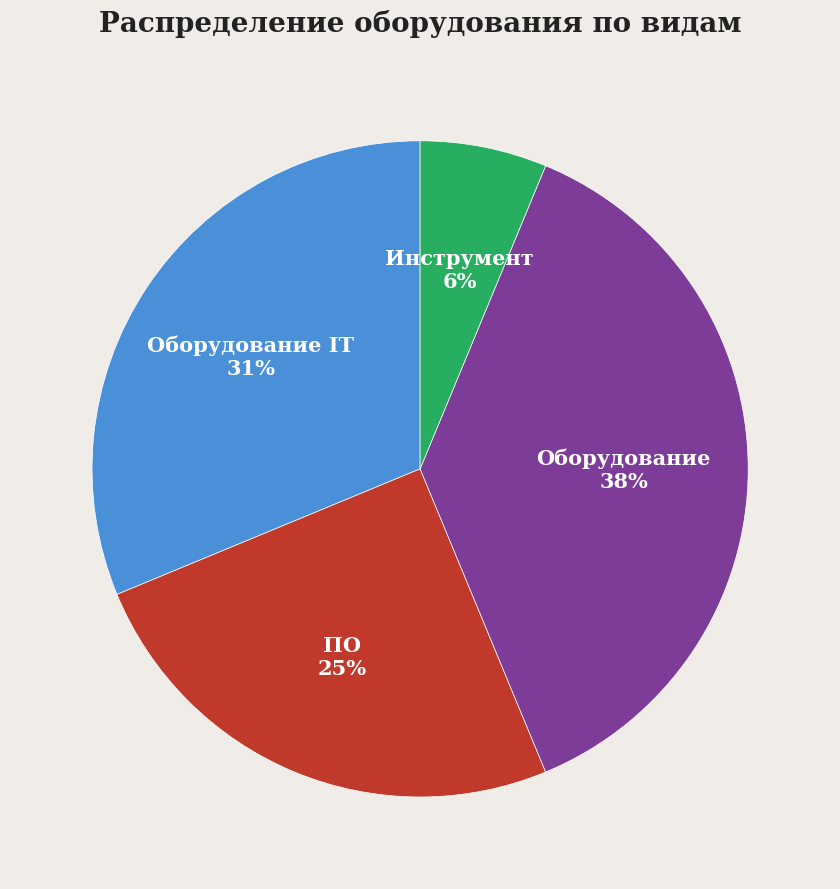

Count the number of slices in the pie.

4